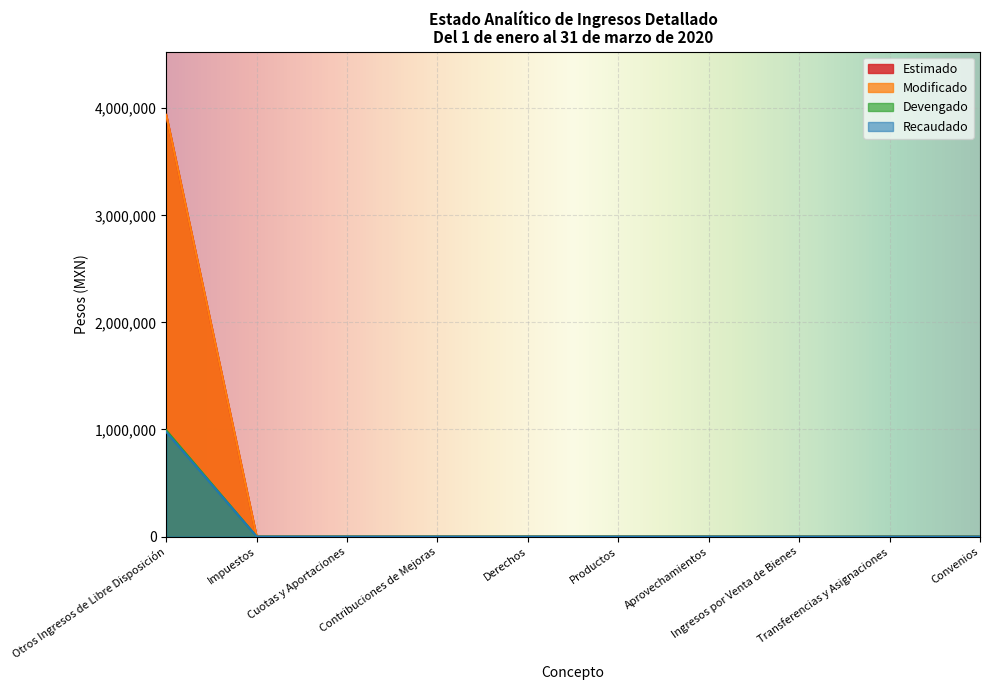

At which category is the sum across all series the highest?

Otros Ingresos de Libre Disposición